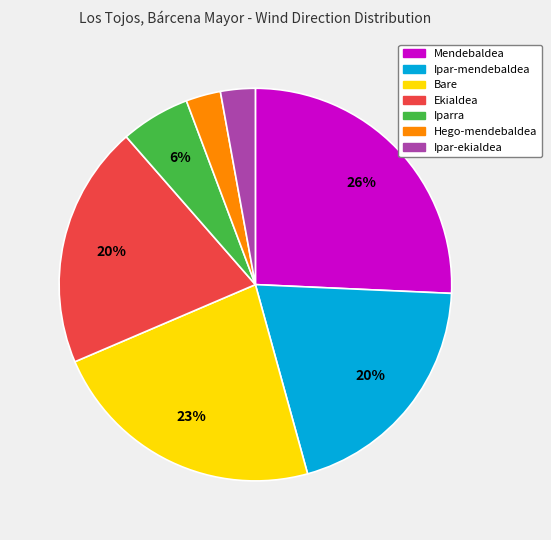

True or false: Bare accounts for 23% of the total.

True